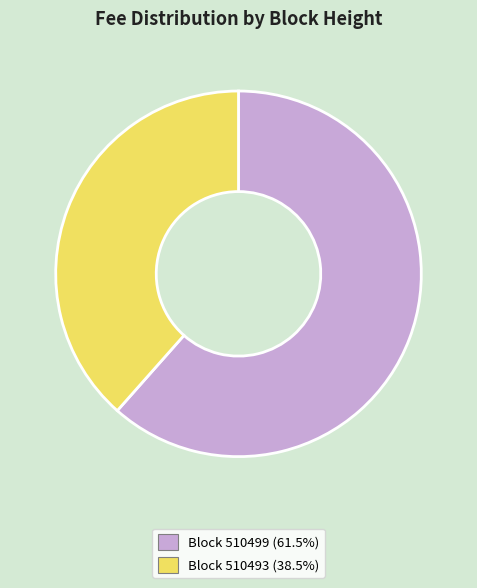

How many segments does this pie chart have?

2